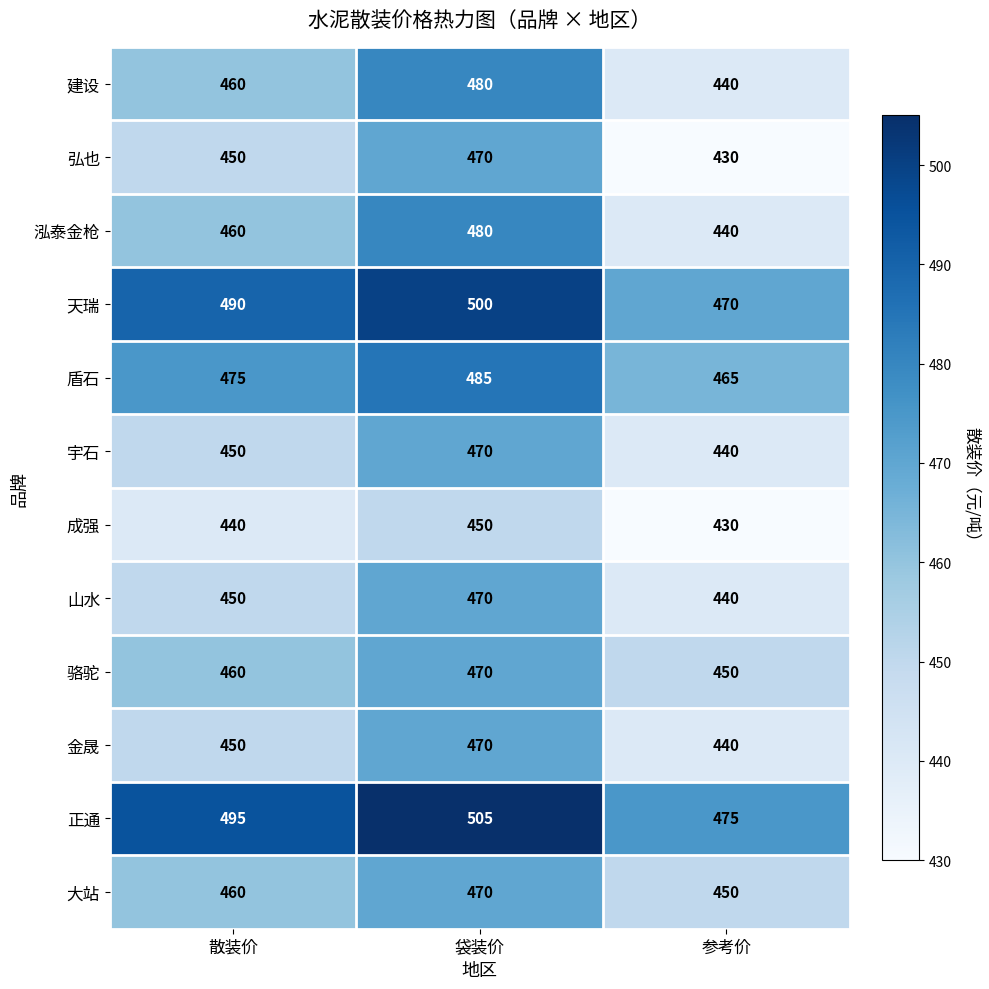

At how many categories does at least one series exceed 460?

3